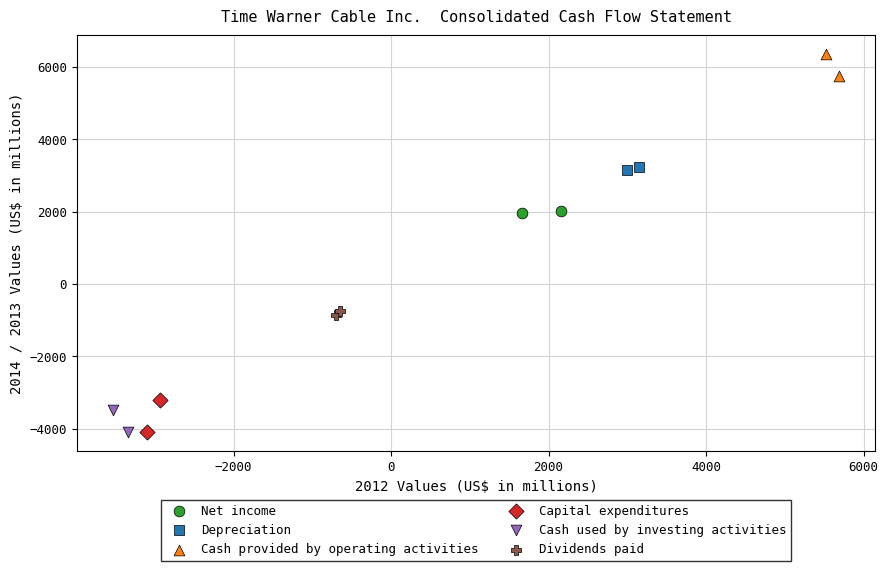

What are all the series names shown in the legend?

Net income, Depreciation, Cash provided by operating activities, Capital expenditures, Cash used by investing activities, Dividends paid